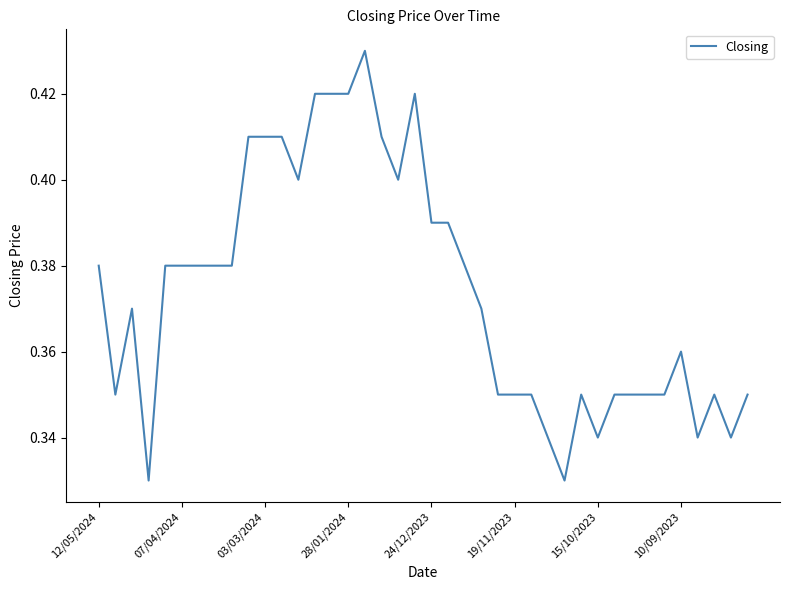

What is the sum of all values?

15.0